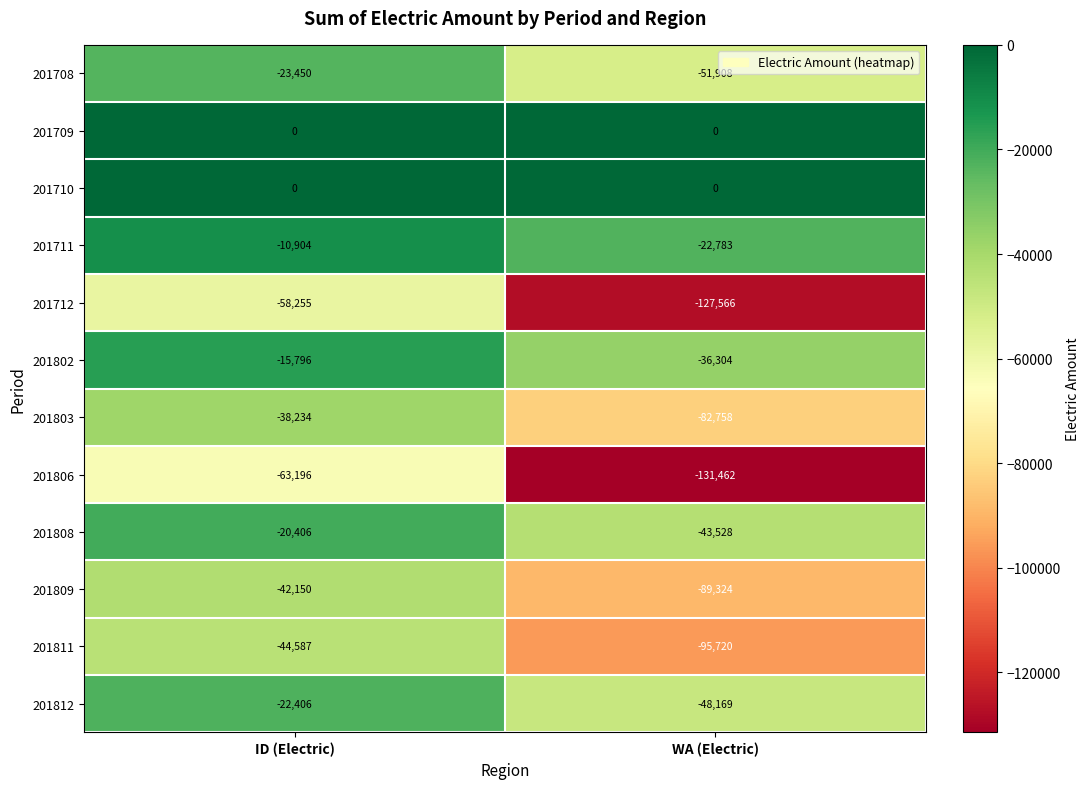

Which series has the widest spread of values?

201712